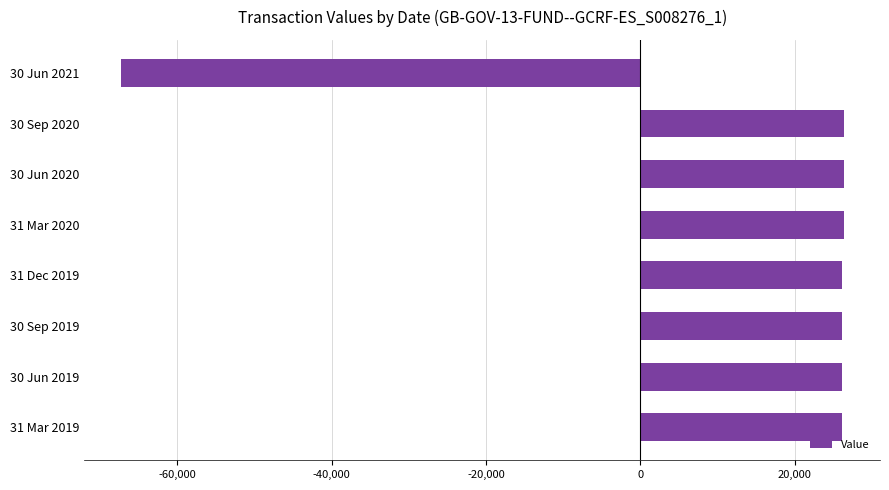

What is the sum of all values?

116529.4